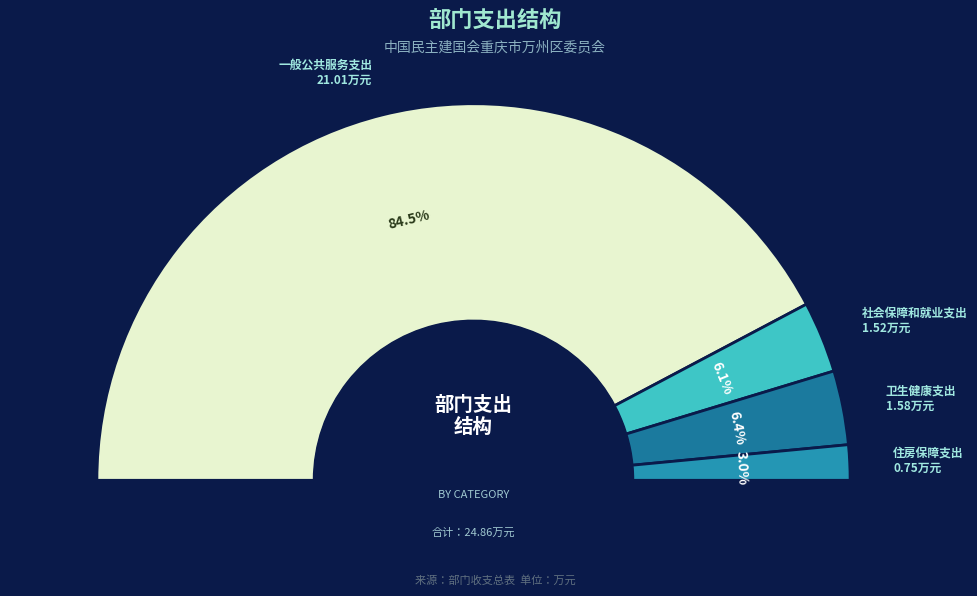

Count the number of slices in the pie.

4